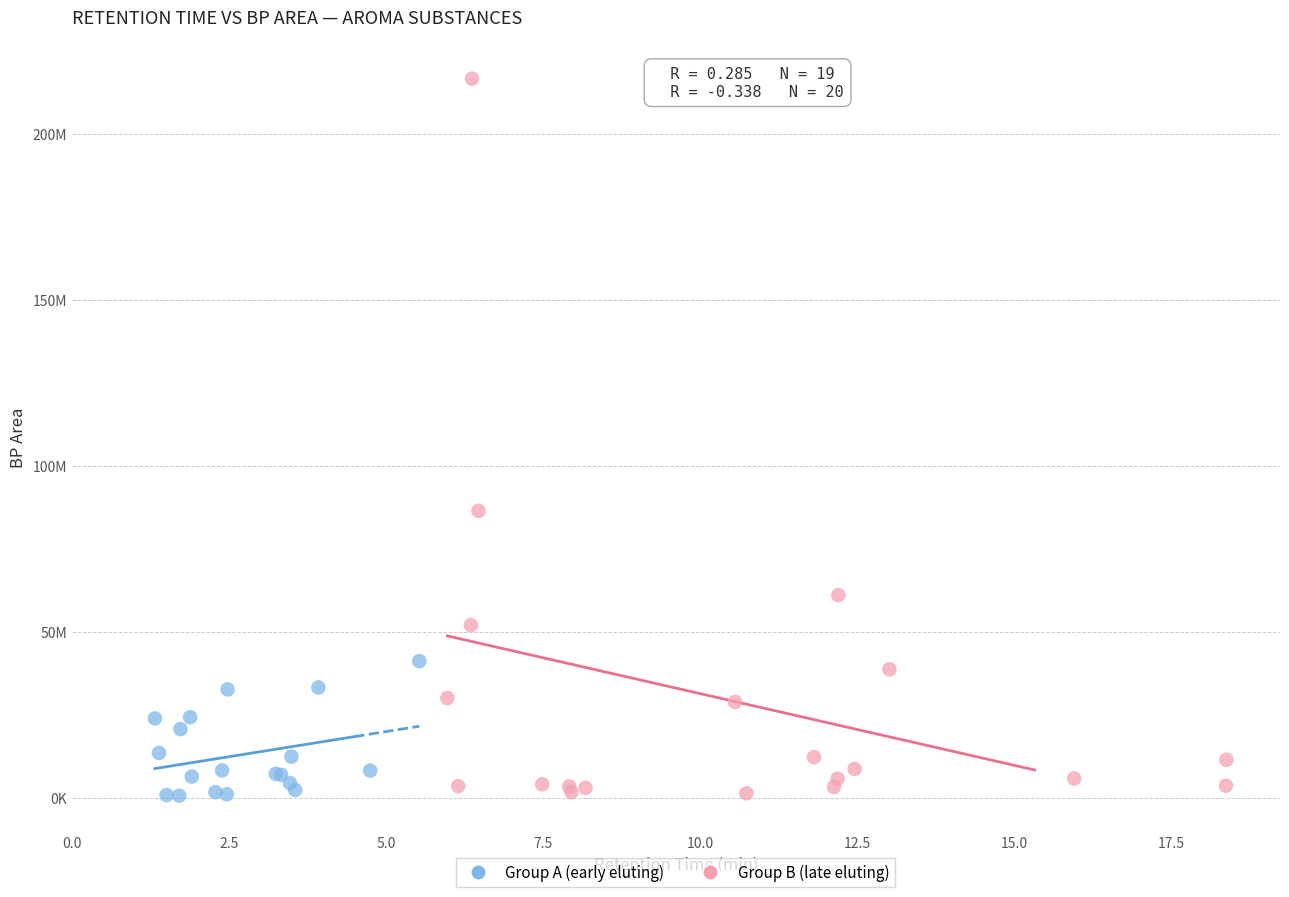

What are all the series names shown in the legend?

Group A (early eluting), Group B (late eluting)